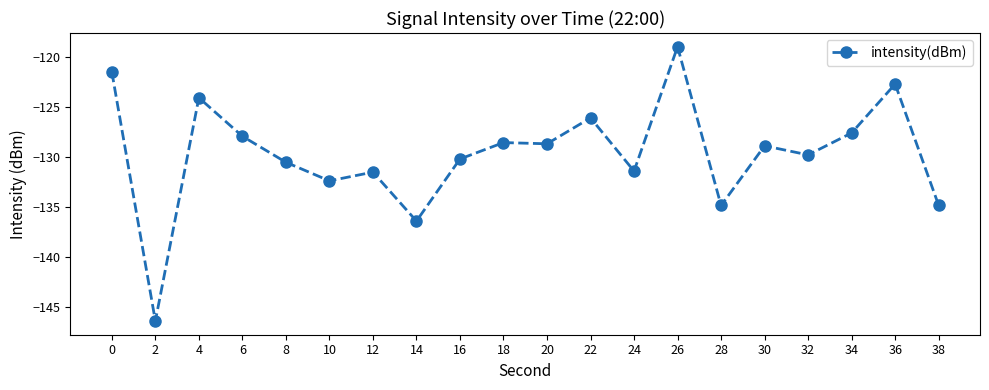

What is the value of the 18th point from the left?

-127.6